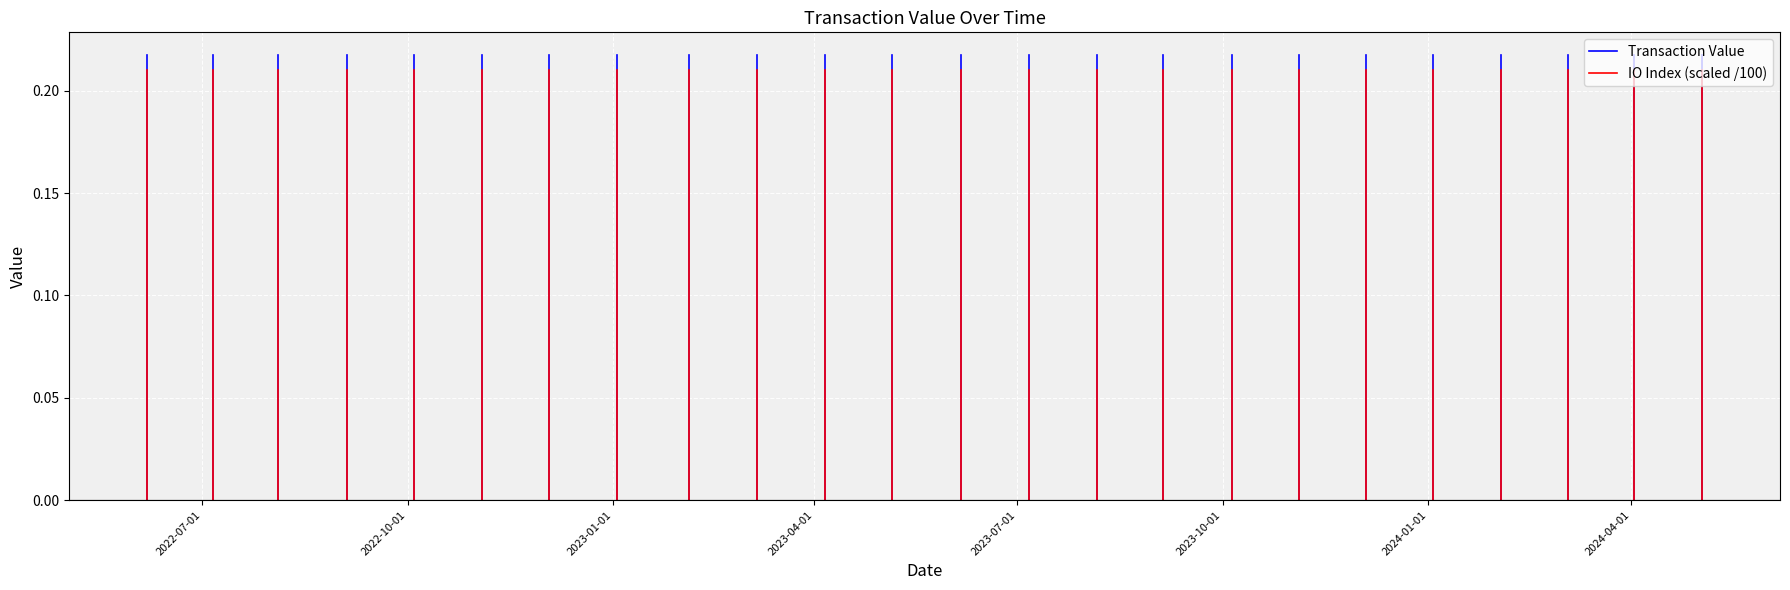

Is this an area chart (filled region under the line)?

No